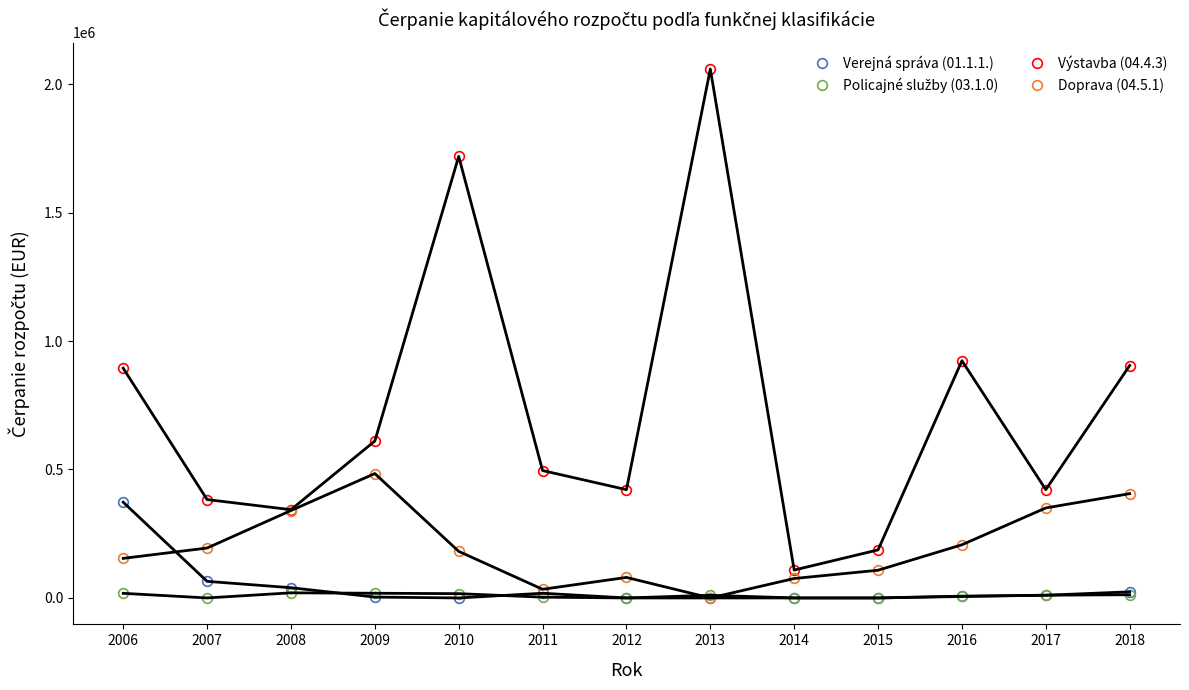

The value of Výstavba (04.4.3) at 2006 is 240791.0. True or false?

False